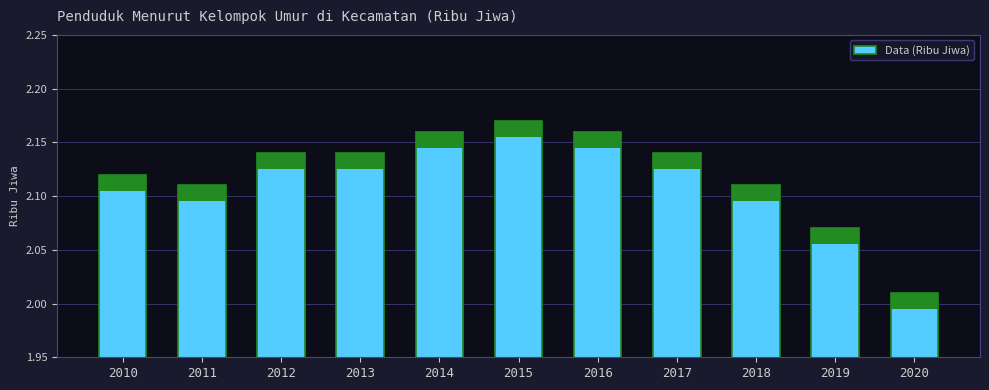

What is the ratio of the value at 2017 to the value at 2019?

1.0